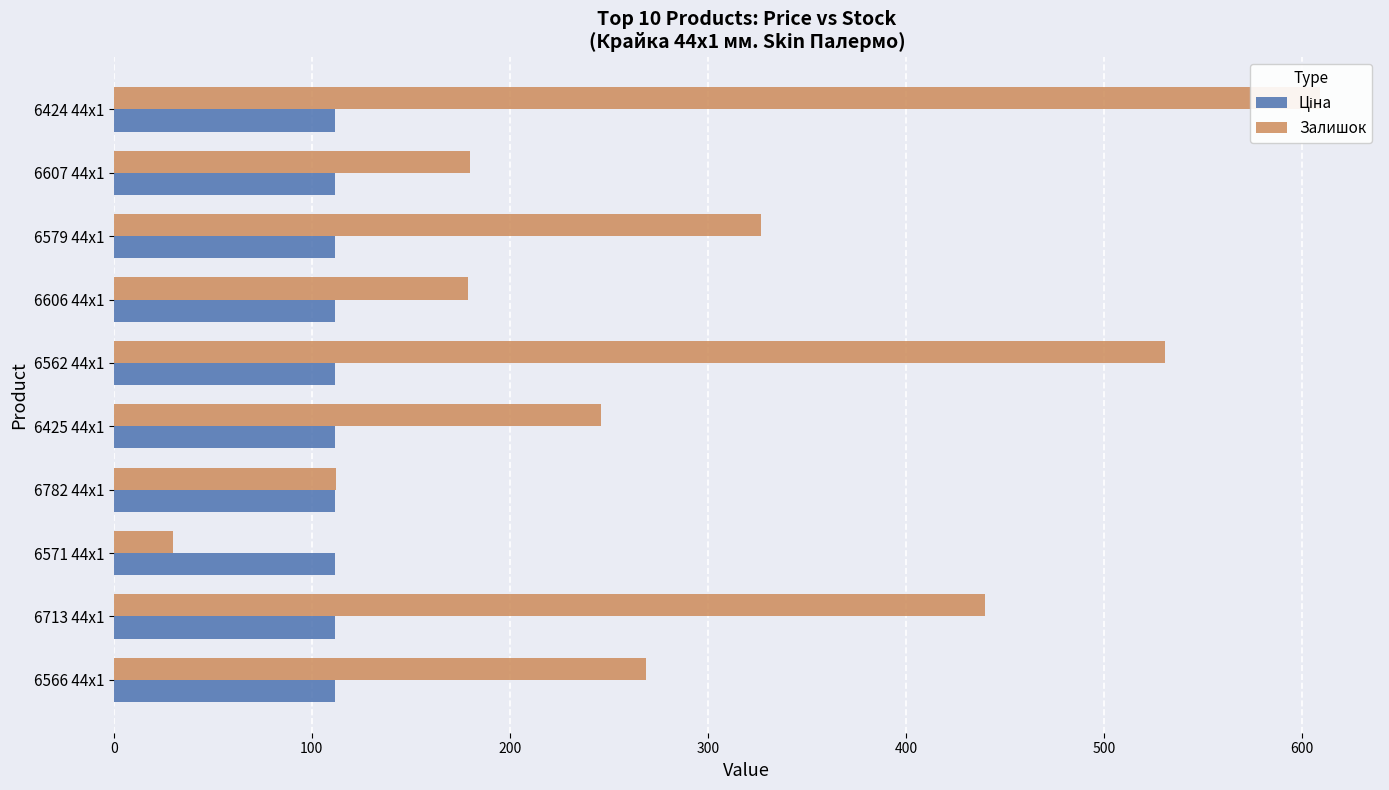

True or false: Ціна has a value of 0.6 at 9.

False